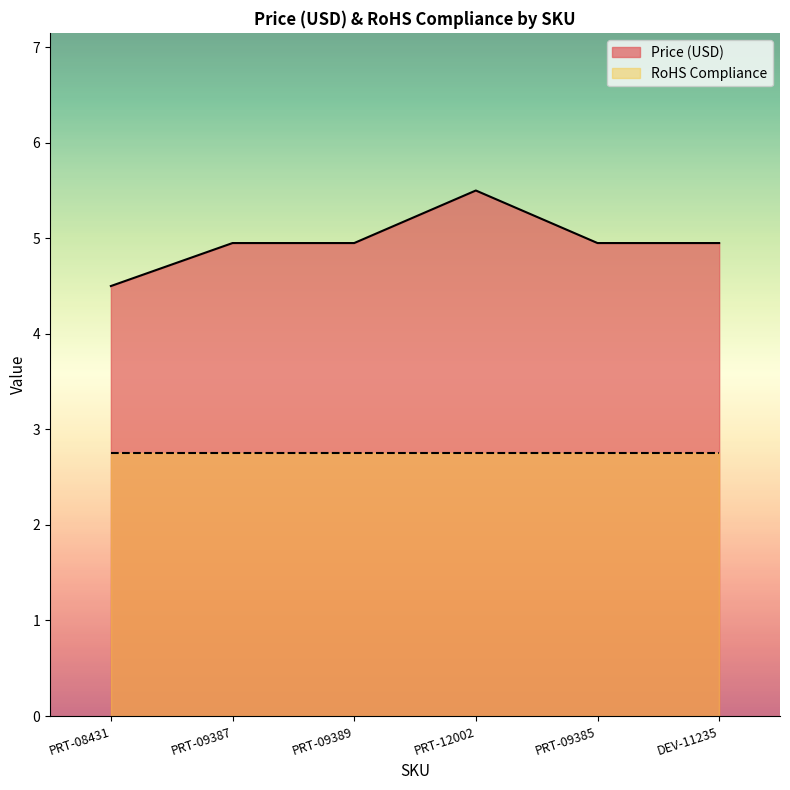

True or false: the data shows 5.5 at PRT-12002.

True